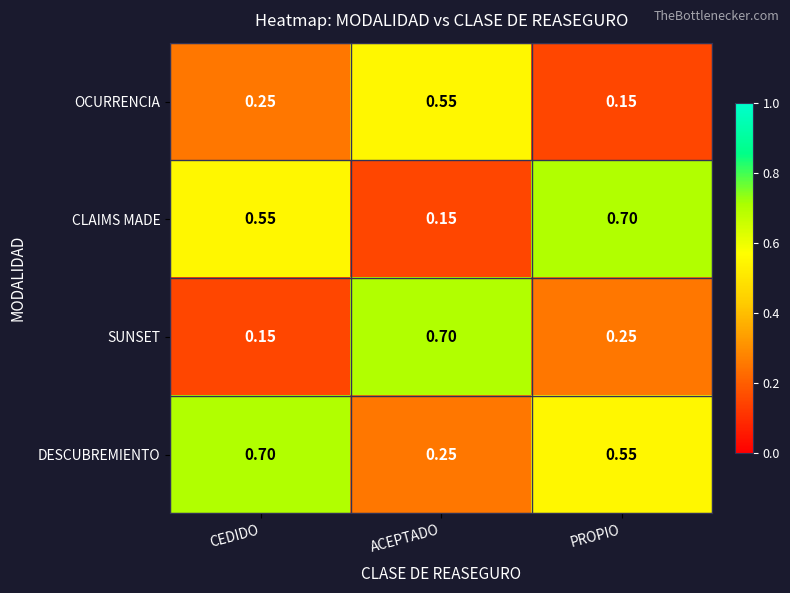

Which series has the largest total across all categories?

DESCUBREMIENTO